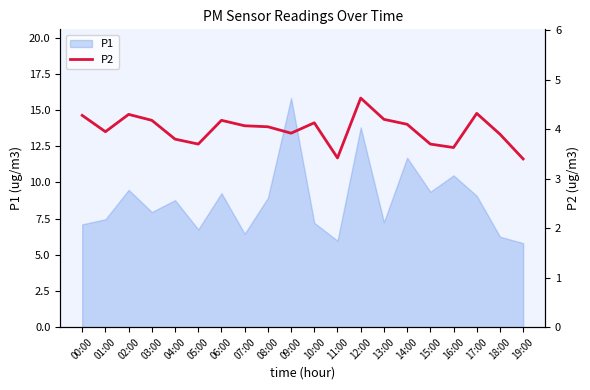

Where does the data first go above 4?

00:00